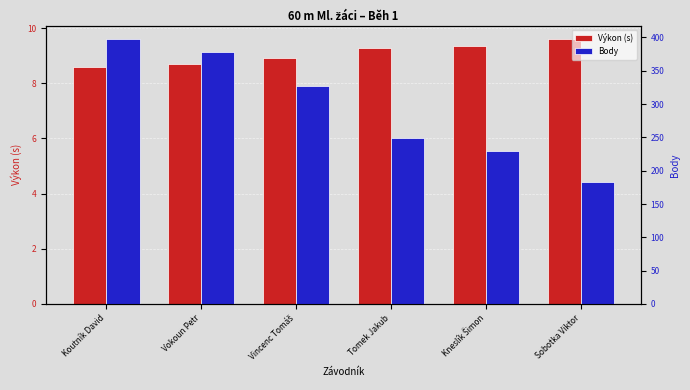

How many bars are there in total?

12